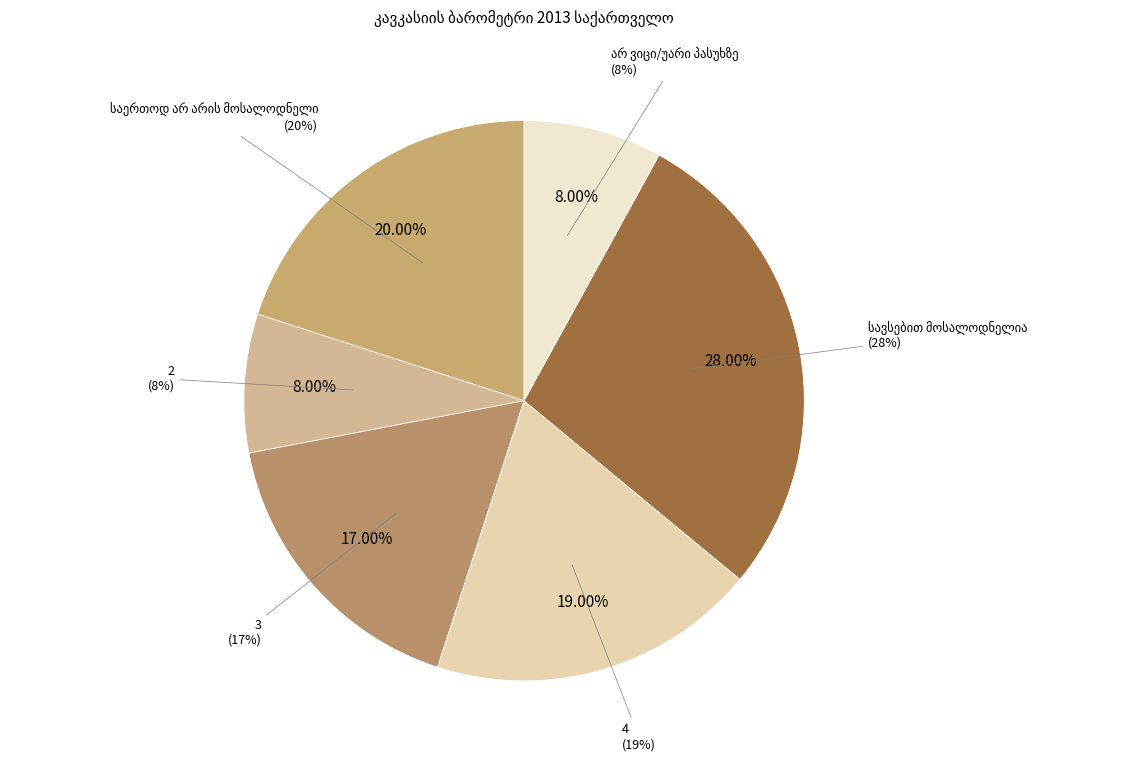

True or false: 4 accounts for 14% of the total.

False